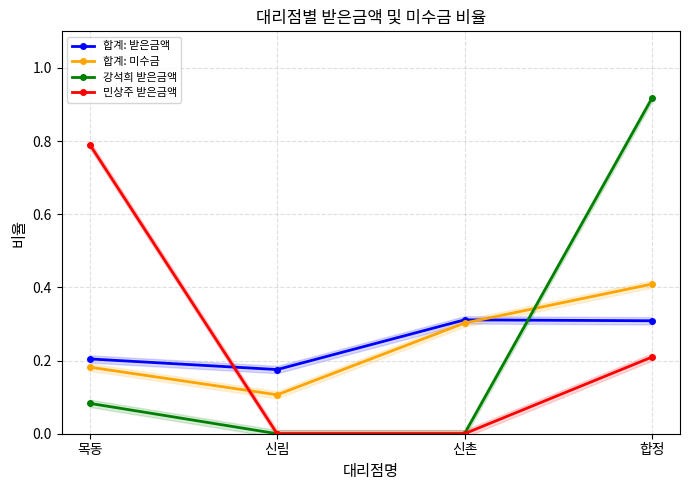

What is the label of the 3rd point from the left?

신촌